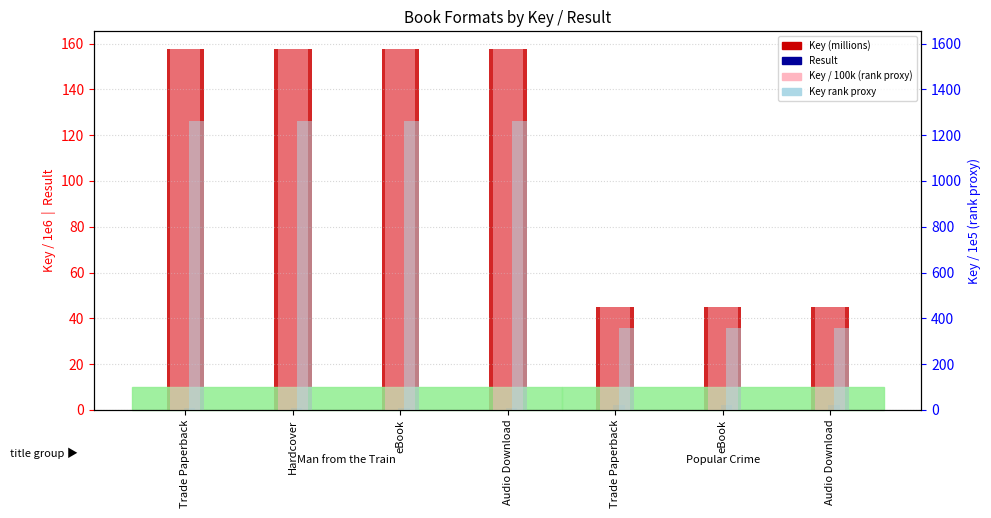

Are the bars grouped side by side (vs. stacked)?

Yes